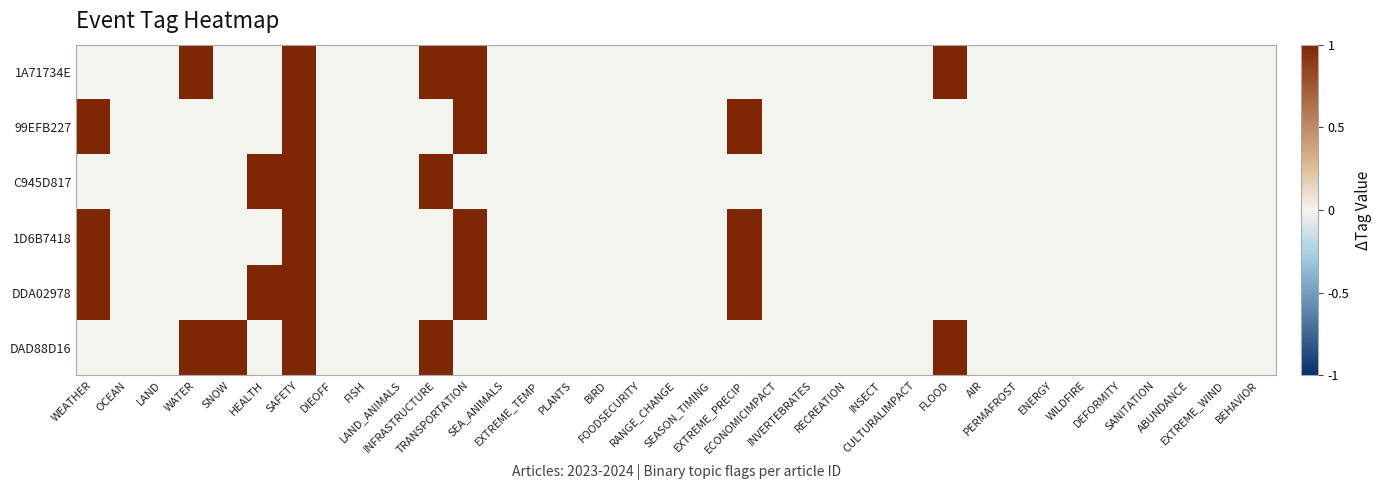

Reading left to right, what are all the values shown in this chart?

1A71734E: WEATHER=0	OCEAN=0	LAND=0	WATER=1	SNOW=0	HEALTH=0	SAFETY=1	DIEOFF=0	FISH=0	LAND_ANIMALS=0	INFRASTRUCTURE=1	TRANSPORTATION=1	SEA_ANIMALS=0	EXTREME_TEMP=0	PLANTS=0	BIRD=0	FOODSECURITY=0	RANGE_CHANGE=0	SEASON_TIMING=0	EXTREME_PRECIP=0	ECONOMICIMPACT=0	INVERTEBRATES=0	RECREATION=0	INSECT=0	CULTURALIMPACT=0	FLOOD=1	AIR=0	PERMAFROST=0	ENERGY=0	WILDFIRE=0	DEFORMITY=0	SANITATION=0	ABUNDANCE=0	EXTREME_WIND=0	BEHAVIOR=0
99EFB227: WEATHER=1	OCEAN=0	LAND=0	WATER=0	SNOW=0	HEALTH=0	SAFETY=1	DIEOFF=0	FISH=0	LAND_ANIMALS=0	INFRASTRUCTURE=0	TRANSPORTATION=1	SEA_ANIMALS=0	EXTREME_TEMP=0	PLANTS=0	BIRD=0	FOODSECURITY=0	RANGE_CHANGE=0	SEASON_TIMING=0	EXTREME_PRECIP=1	ECONOMICIMPACT=0	INVERTEBRATES=0	RECREATION=0	INSECT=0	CULTURALIMPACT=0	FLOOD=0	AIR=0	PERMAFROST=0	ENERGY=0	WILDFIRE=0	DEFORMITY=0	SANITATION=0	ABUNDANCE=0	EXTREME_WIND=0	BEHAVIOR=0
C945D817: WEATHER=0	OCEAN=0	LAND=0	WATER=0	SNOW=0	HEALTH=1	SAFETY=1	DIEOFF=0	FISH=0	LAND_ANIMALS=0	INFRASTRUCTURE=1	TRANSPORTATION=0	SEA_ANIMALS=0	EXTREME_TEMP=0	PLANTS=0	BIRD=0	FOODSECURITY=0	RANGE_CHANGE=0	SEASON_TIMING=0	EXTREME_PRECIP=0	ECONOMICIMPACT=0	INVERTEBRATES=0	RECREATION=0	INSECT=0	CULTURALIMPACT=0	FLOOD=0	AIR=0	PERMAFROST=0	ENERGY=0	WILDFIRE=0	DEFORMITY=0	SANITATION=0	ABUNDANCE=0	EXTREME_WIND=0	BEHAVIOR=0
1D6B7418: WEATHER=1	OCEAN=0	LAND=0	WATER=0	SNOW=0	HEALTH=0	SAFETY=1	DIEOFF=0	FISH=0	LAND_ANIMALS=0	INFRASTRUCTURE=0	TRANSPORTATION=1	SEA_ANIMALS=0	EXTREME_TEMP=0	PLANTS=0	BIRD=0	FOODSECURITY=0	RANGE_CHANGE=0	SEASON_TIMING=0	EXTREME_PRECIP=1	ECONOMICIMPACT=0	INVERTEBRATES=0	RECREATION=0	INSECT=0	CULTURALIMPACT=0	FLOOD=0	AIR=0	PERMAFROST=0	ENERGY=0	WILDFIRE=0	DEFORMITY=0	SANITATION=0	ABUNDANCE=0	EXTREME_WIND=0	BEHAVIOR=0
DDA02978: WEATHER=1	OCEAN=0	LAND=0	WATER=0	SNOW=0	HEALTH=1	SAFETY=1	DIEOFF=0	FISH=0	LAND_ANIMALS=0	INFRASTRUCTURE=0	TRANSPORTATION=1	SEA_ANIMALS=0	EXTREME_TEMP=0	PLANTS=0	BIRD=0	FOODSECURITY=0	RANGE_CHANGE=0	SEASON_TIMING=0	EXTREME_PRECIP=1	ECONOMICIMPACT=0	INVERTEBRATES=0	RECREATION=0	INSECT=0	CULTURALIMPACT=0	FLOOD=0	AIR=0	PERMAFROST=0	ENERGY=0	WILDFIRE=0	DEFORMITY=0	SANITATION=0	ABUNDANCE=0	EXTREME_WIND=0	BEHAVIOR=0
DAD88D16: WEATHER=0	OCEAN=0	LAND=0	WATER=1	SNOW=1	HEALTH=0	SAFETY=1	DIEOFF=0	FISH=0	LAND_ANIMALS=0	INFRASTRUCTURE=1	TRANSPORTATION=0	SEA_ANIMALS=0	EXTREME_TEMP=0	PLANTS=0	BIRD=0	FOODSECURITY=0	RANGE_CHANGE=0	SEASON_TIMING=0	EXTREME_PRECIP=0	ECONOMICIMPACT=0	INVERTEBRATES=0	RECREATION=0	INSECT=0	CULTURALIMPACT=0	FLOOD=1	AIR=0	PERMAFROST=0	ENERGY=0	WILDFIRE=0	DEFORMITY=0	SANITATION=0	ABUNDANCE=0	EXTREME_WIND=0	BEHAVIOR=0